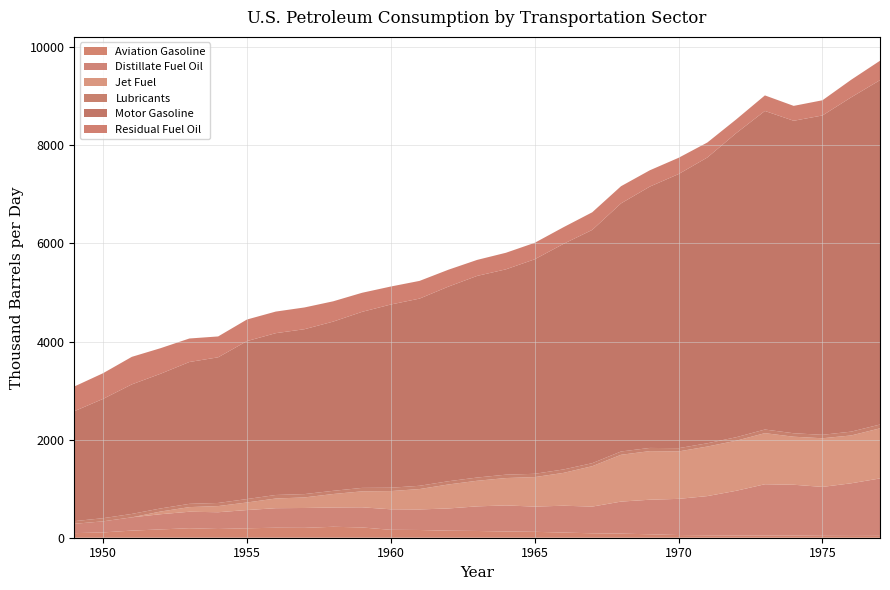

True or false: Residual Fuel Oil has more than 2 interior local peaks.

True